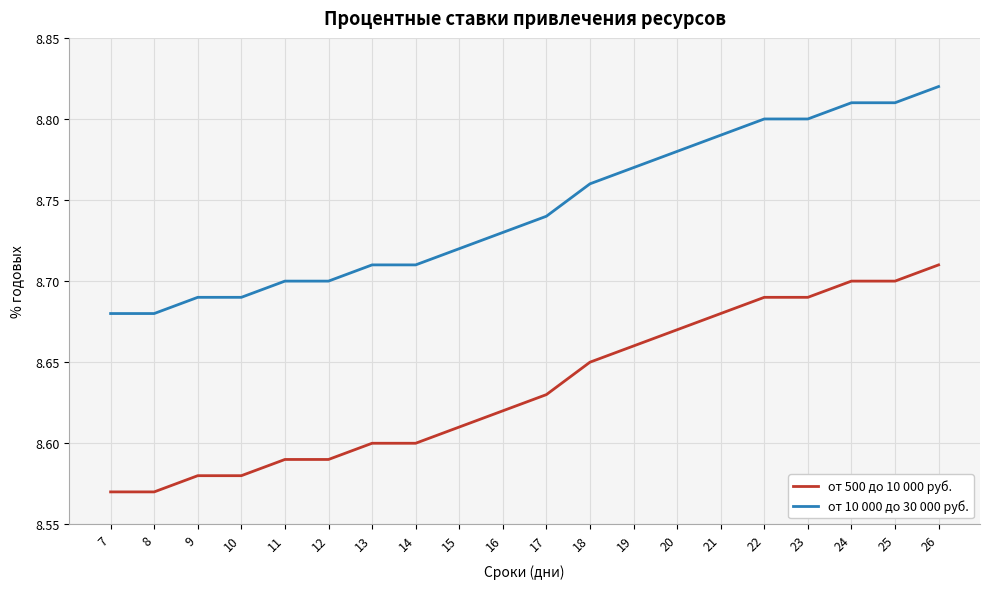

Which label corresponds to the largest value in the chart?

26